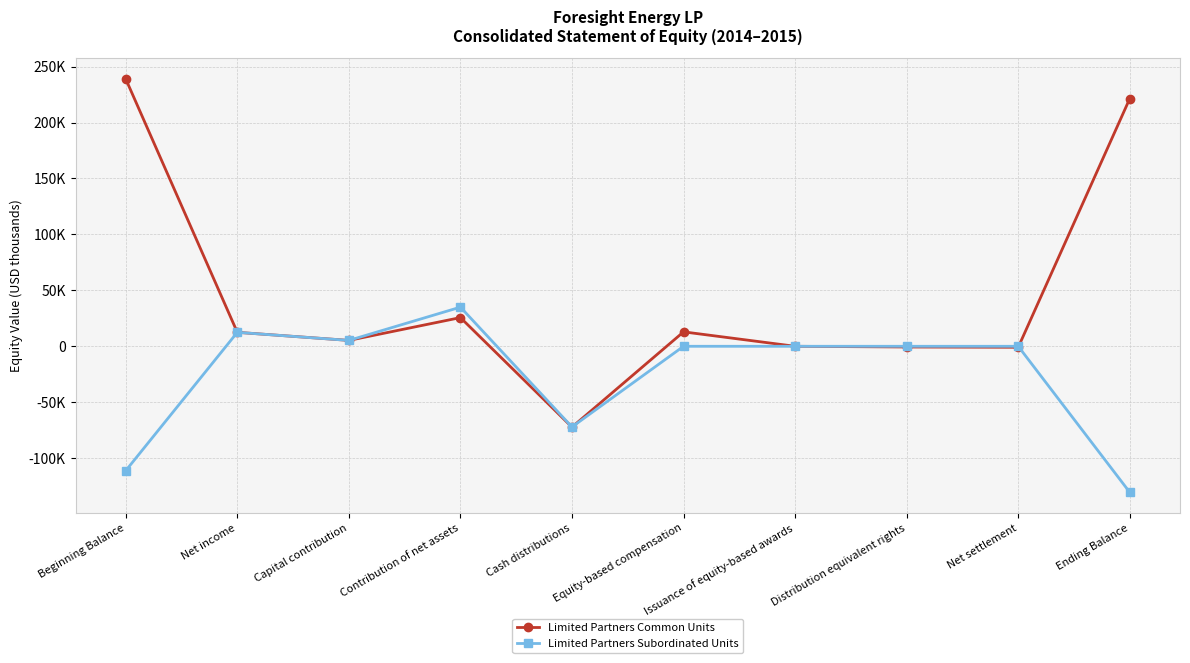

Reading left to right, transcribe all the data shown in this chart.

Limited Partners Common Units: Beginning Balance=238925	Net income=12486	Capital contribution=5259	Contribution of net assets=25643	Cash distributions=-72246	Equity-based compensation=12897	Issuance of equity-based awards=0	Distribution equivalent rights=-640	Net settlement=-878	Ending Balance=221446
Limited Partners Subordinated Units: Beginning Balance=-111169	Net income=12463	Capital contribution=5248	Contribution of net assets=34988	Cash distributions=-72099	Equity-based compensation=0	Issuance of equity-based awards=0	Distribution equivalent rights=0	Net settlement=0	Ending Balance=-130569